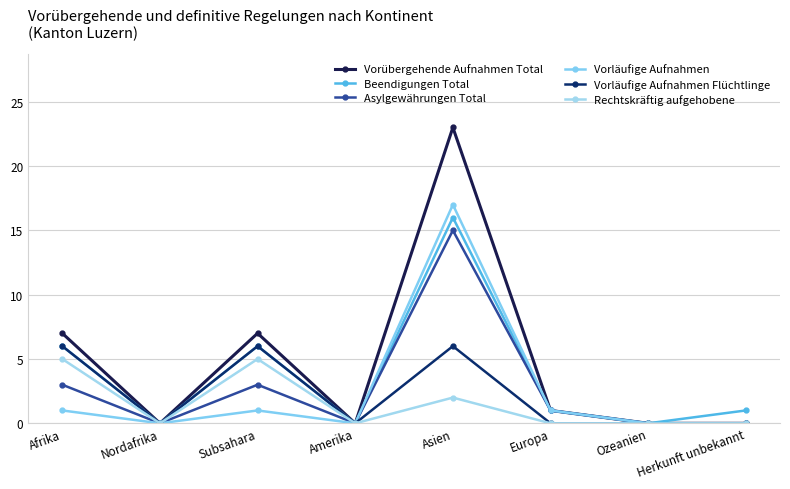

At which label does Beendigungen Total reach its minimum?

Nordafrika